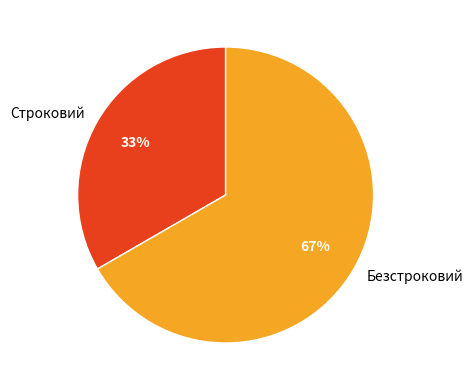

What is the smallest slice in the pie chart?

Строковий